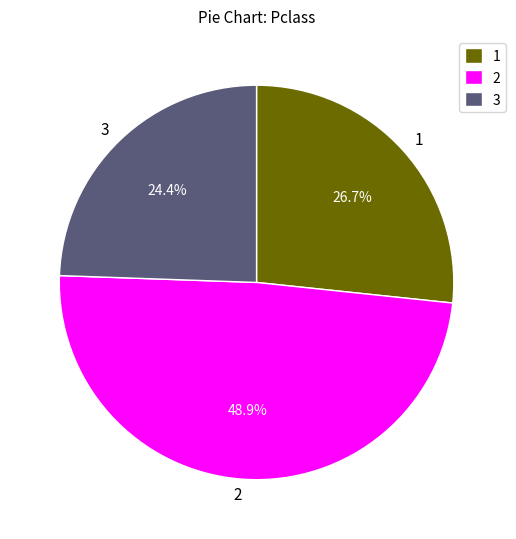

What is the ratio of the value at 2 to the value at 1?

1.8